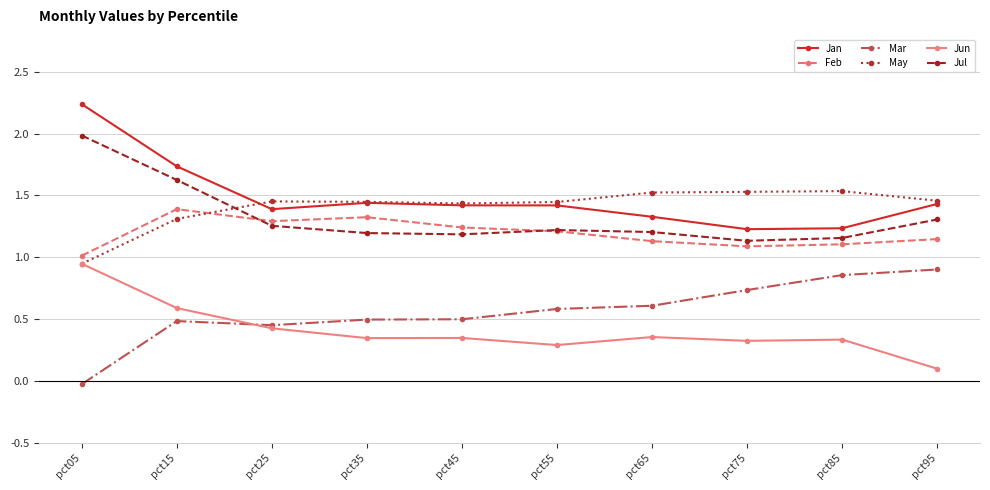

True or false: Mar and Feb intersect in this chart.

False